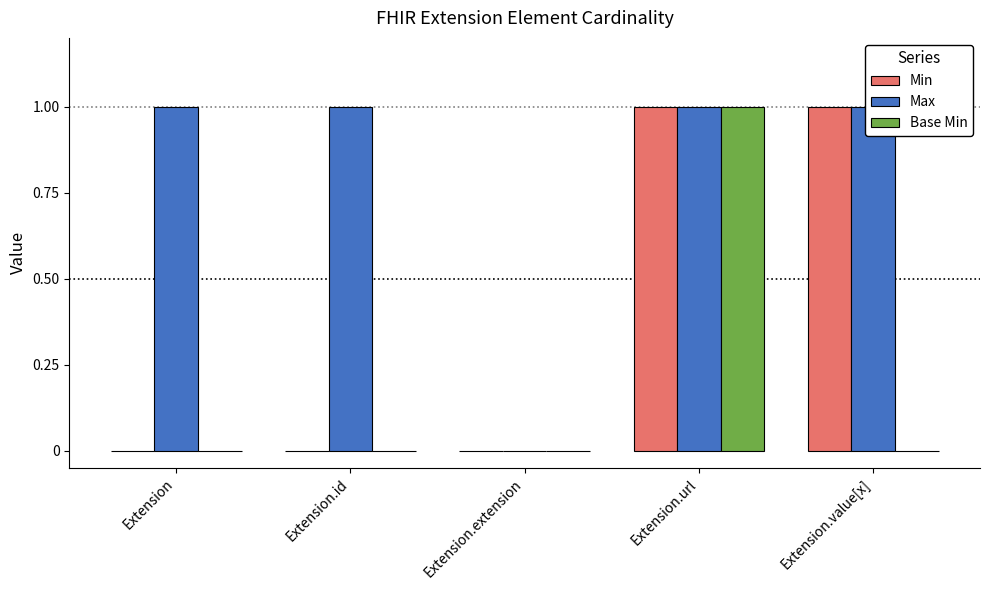

The Min series shows 2 at Extension.url. True or false?

False